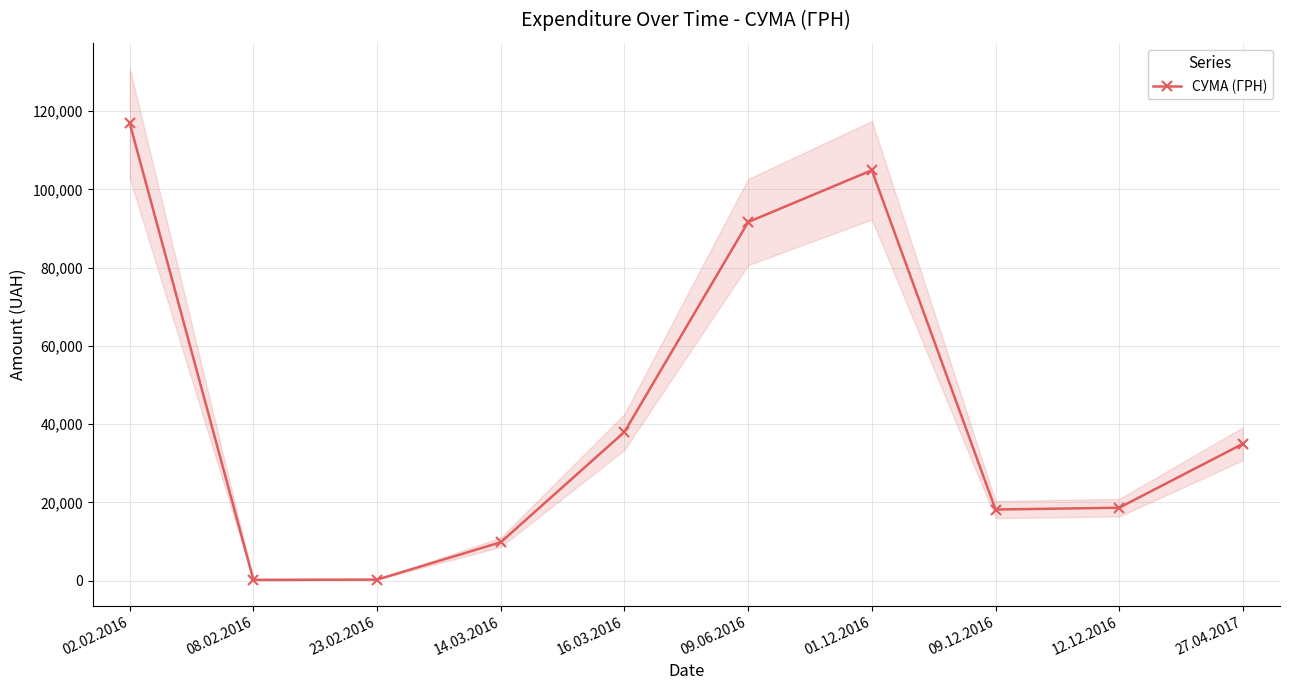

Reading left to right, extract all data points from this chart.

02.02.2016=116892.6	08.02.2016=226.1	23.02.2016=296.0	14.03.2016=9847.6	16.03.2016=38038.7	09.06.2016=91657.3	01.12.2016=104899.0	09.12.2016=18198.0	12.12.2016=18663.0	27.04.2017=35000.0